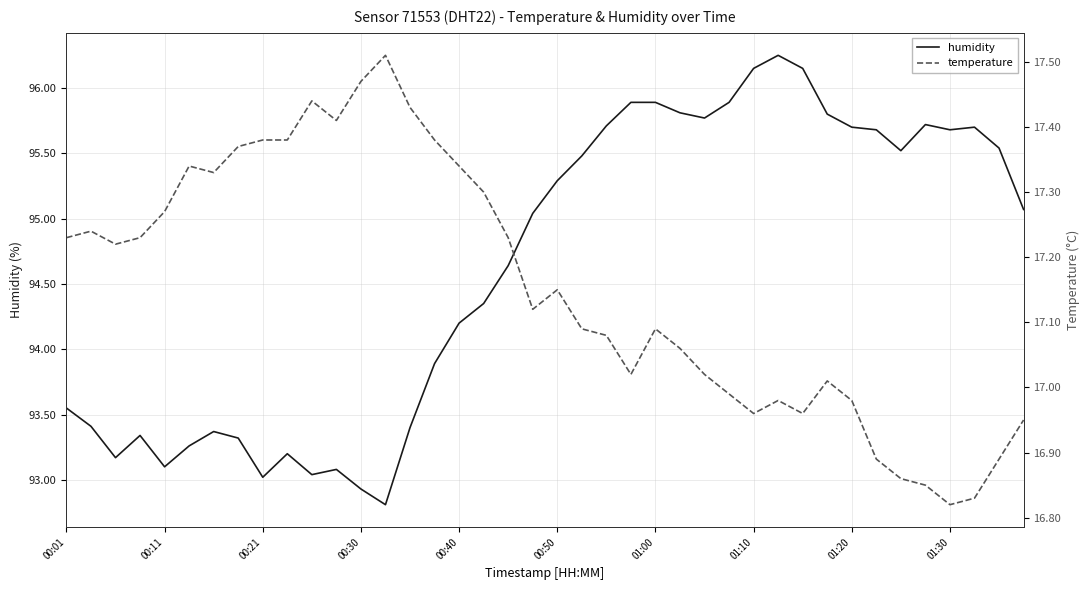

Reading left to right, extract all data points from this chart.

humidity: 93.5	93.4	93.2	93.3	93.1	93.3	93.4	93.3	93.0	93.2	93.0	93.1	92.9	92.8	93.4	93.9	94.2	94.3	94.6	95.0	95.3	95.5	95.7	95.9	95.9	95.8	95.8	95.9	96.2	96.2	96.2	95.8	95.7	95.7	95.5	95.7	95.7	95.7	95.5	95.1
temperature: 17.2	17.2	17.2	17.2	17.3	17.3	17.3	17.4	17.4	17.4	17.4	17.4	17.5	17.5	17.4	17.4	17.3	17.3	17.2	17.1	17.1	17.1	17.1	17.0	17.1	17.1	17.0	17.0	17.0	17.0	17.0	17.0	17.0	16.9	16.9	16.9	16.8	16.8	16.9	16.9